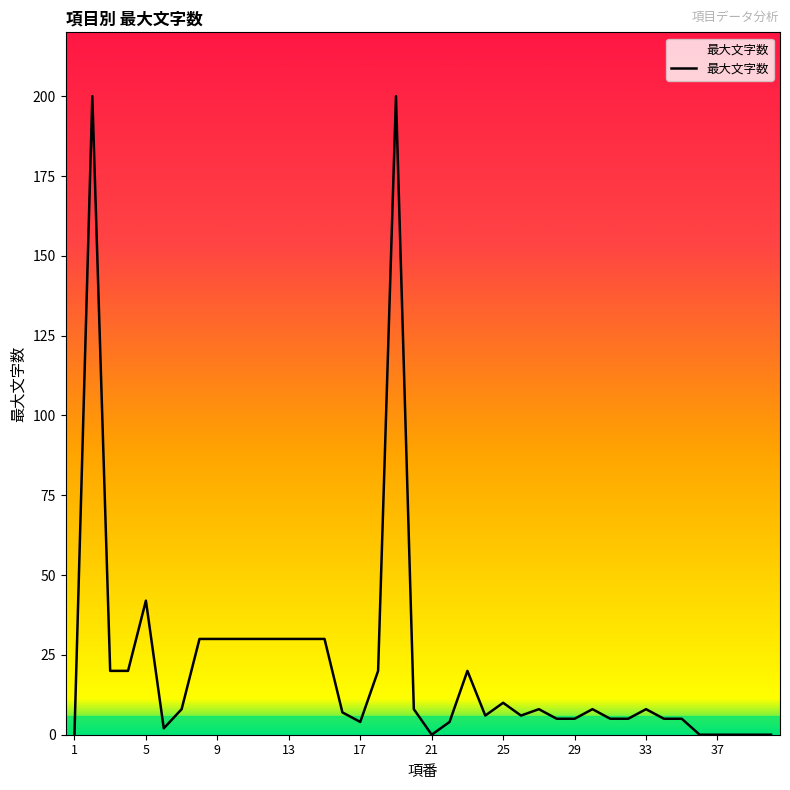

Reading left to right, list all the values displayed in this chart.

0	200	20	20	42	2	8	30	30	30	30	30	30	30	30	7	4	20	200	8	0	4	20	6	10	6	8	5	5	8	5	5	8	5	5	0	0	0	0	0